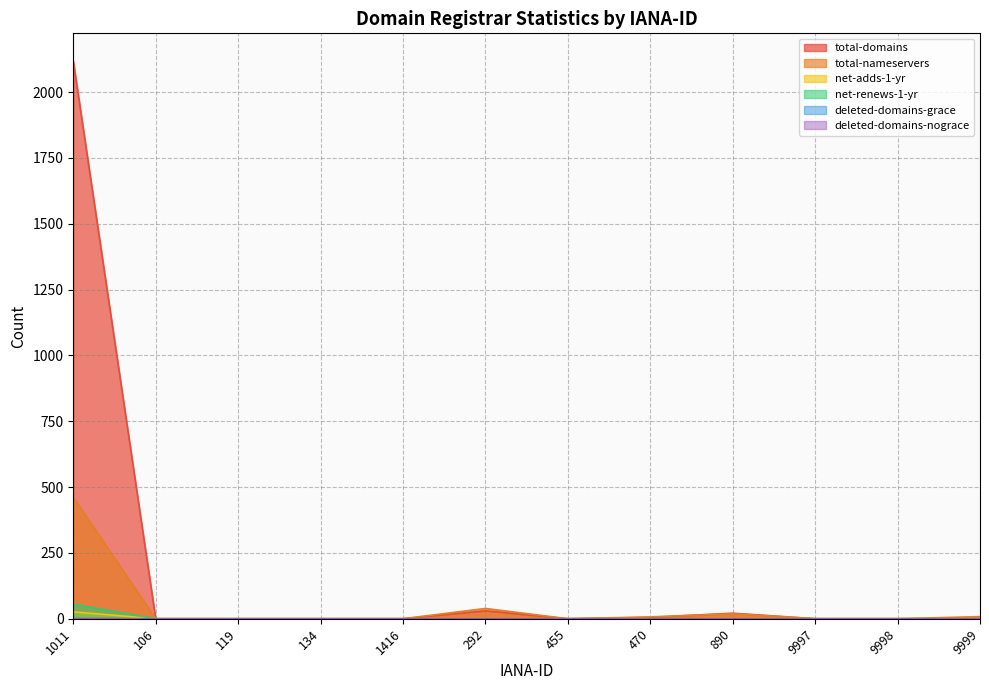

Is the value of total-nameservers at 1011 greater than the value of net-adds-1-yr at 292?

Yes